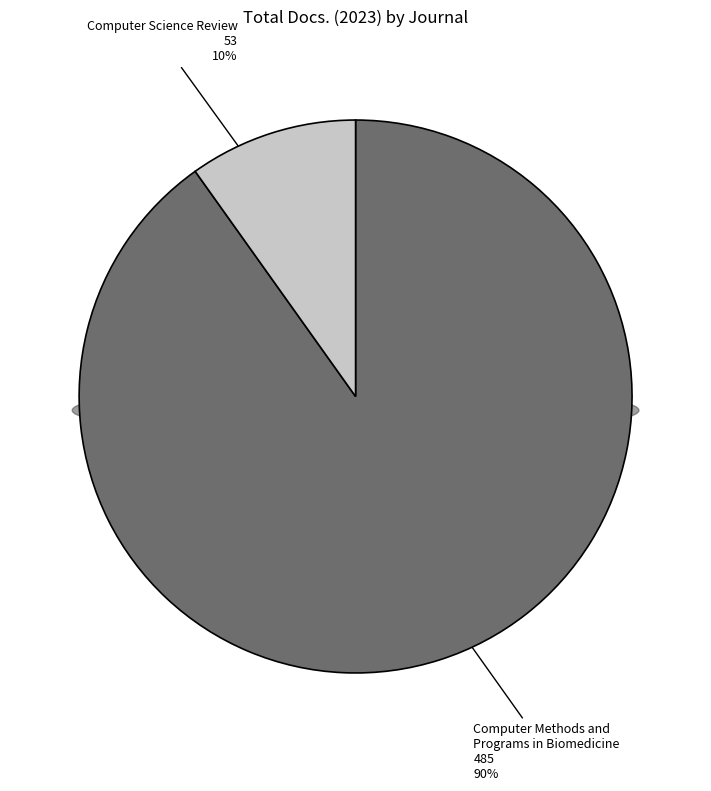

Which category has the biggest portion of the pie?

Computer Methods and Programs in Biomedicine